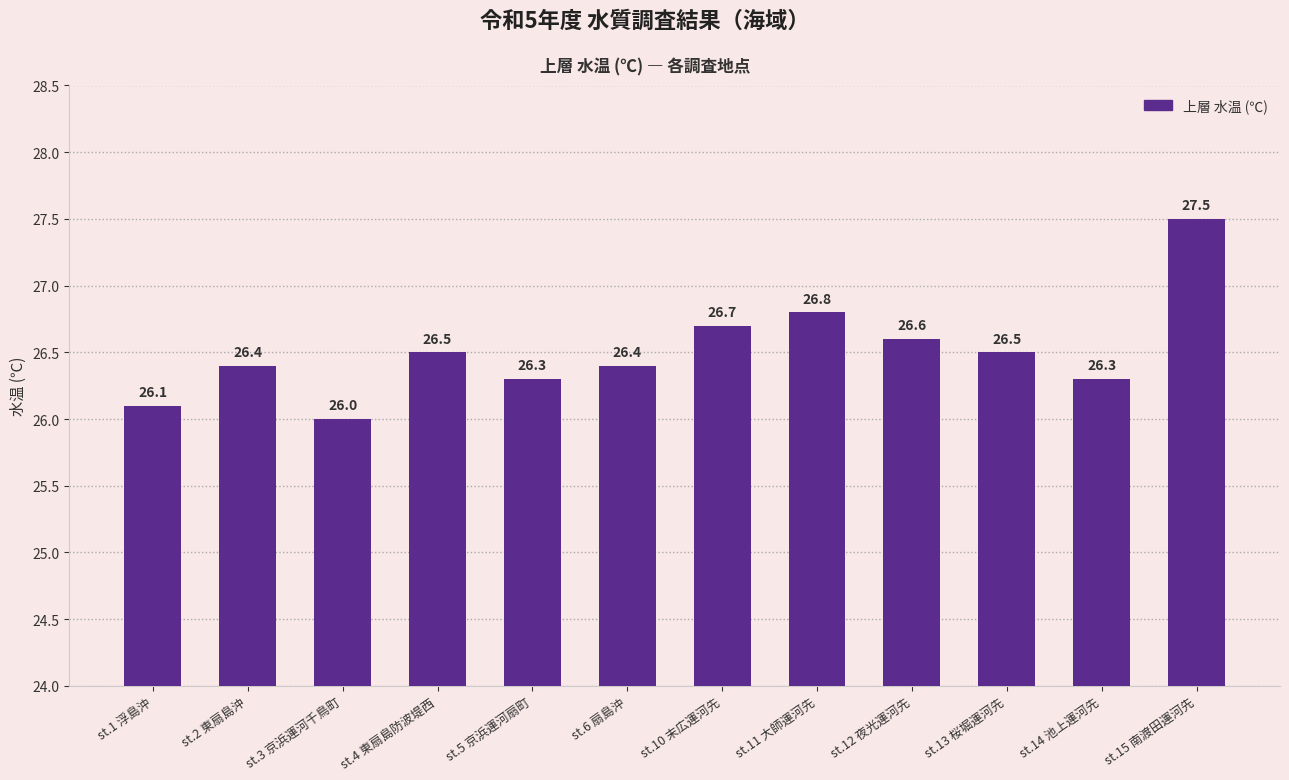

Are the bars grouped side by side (vs. stacked)?

No